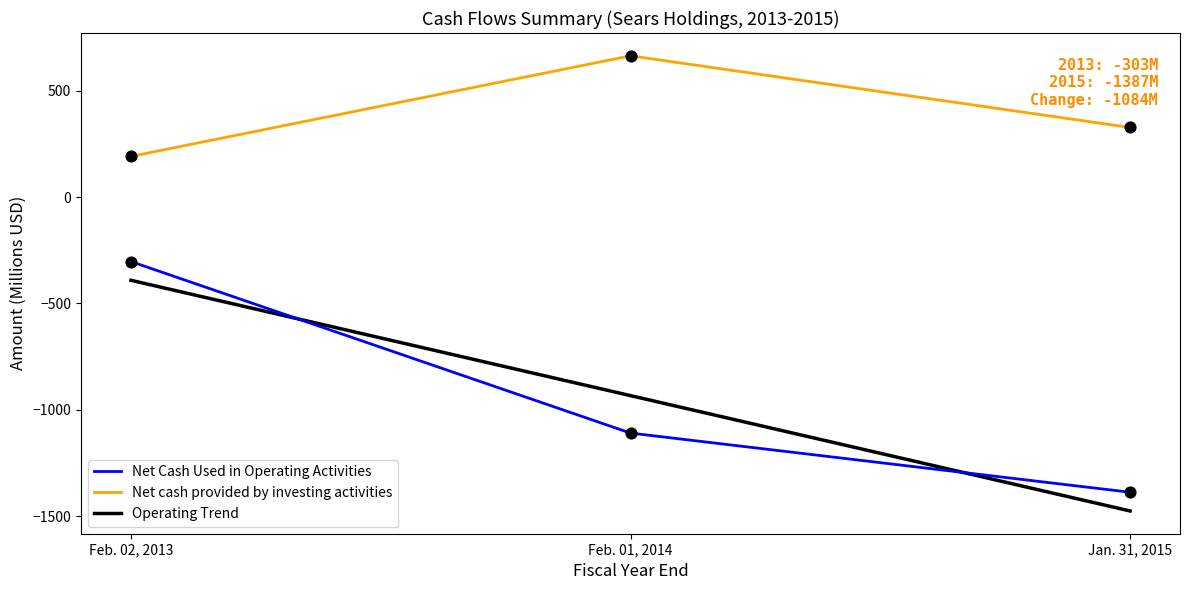

At how many categories does at least one series exceed -732?

3